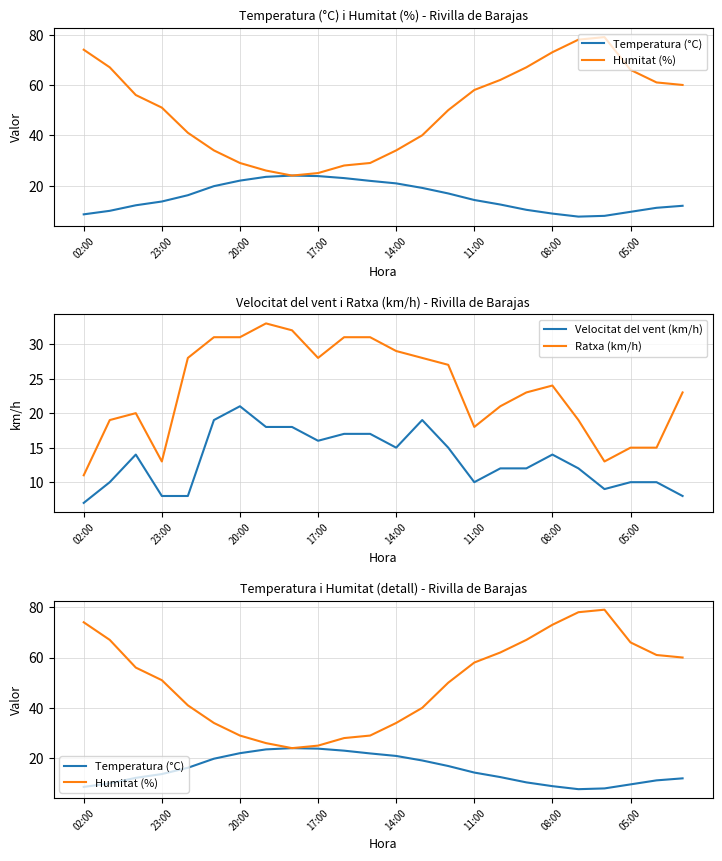

True or false: Humitat (%) and Velocitat del vent (km/h) intersect in this chart.

False